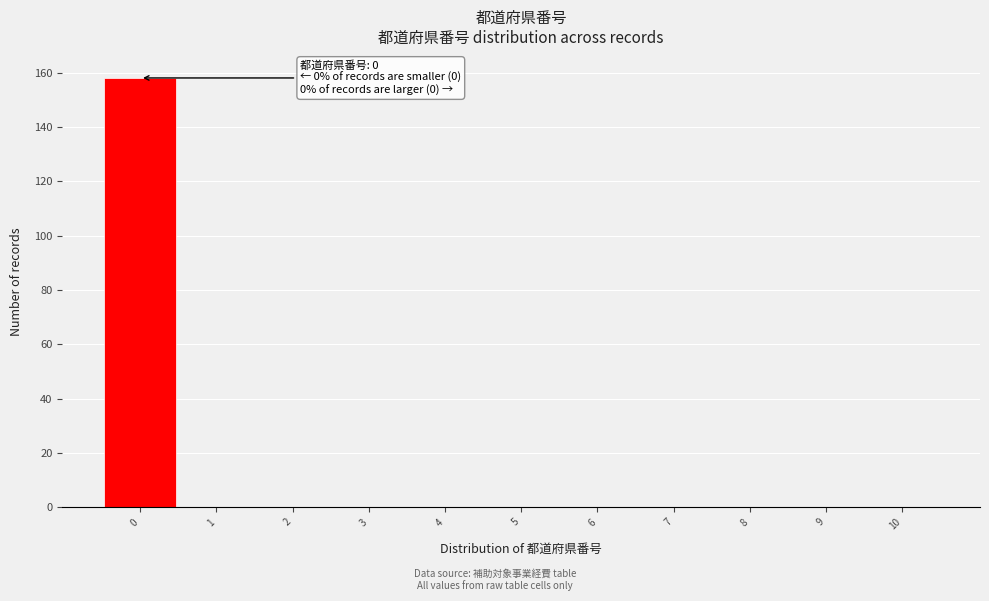

Over which range of the x-axis is the bar tallest?

-0.5 to 0.5